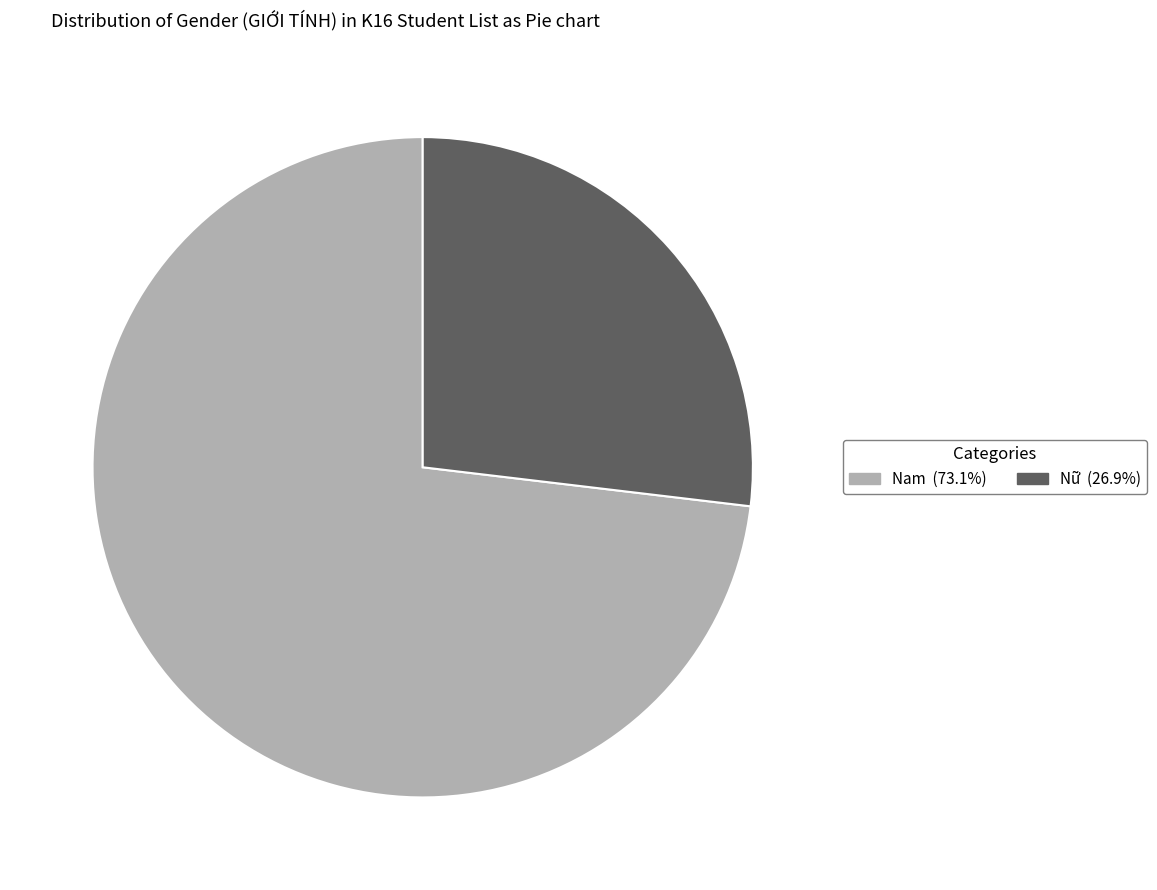

Which category accounts for the majority?

Nam